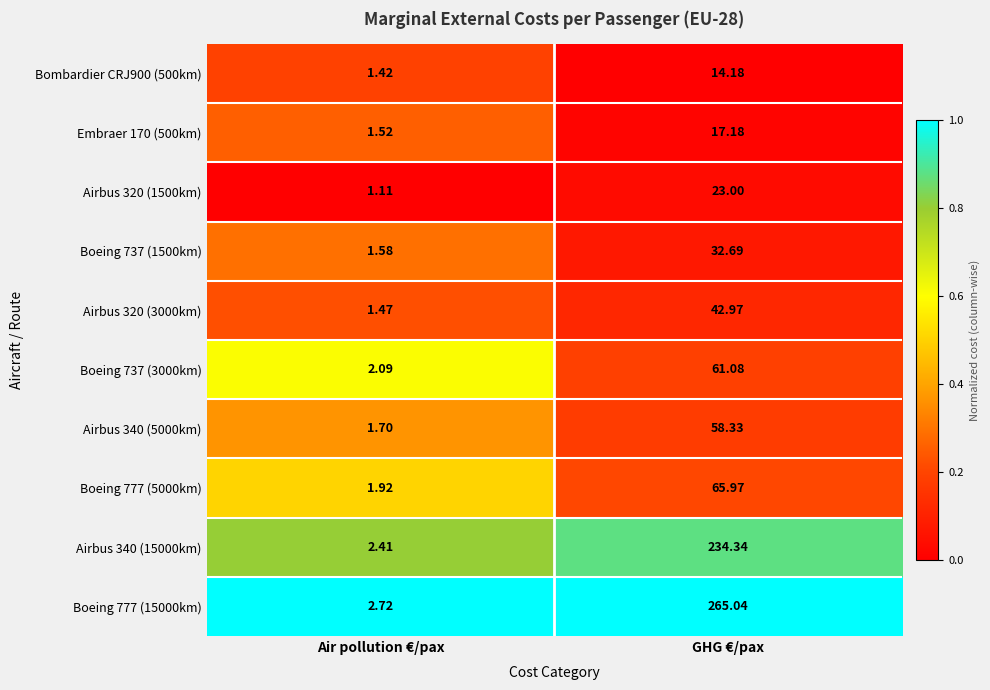

Which category has the lowest value across all series?

Air pollution €/pax